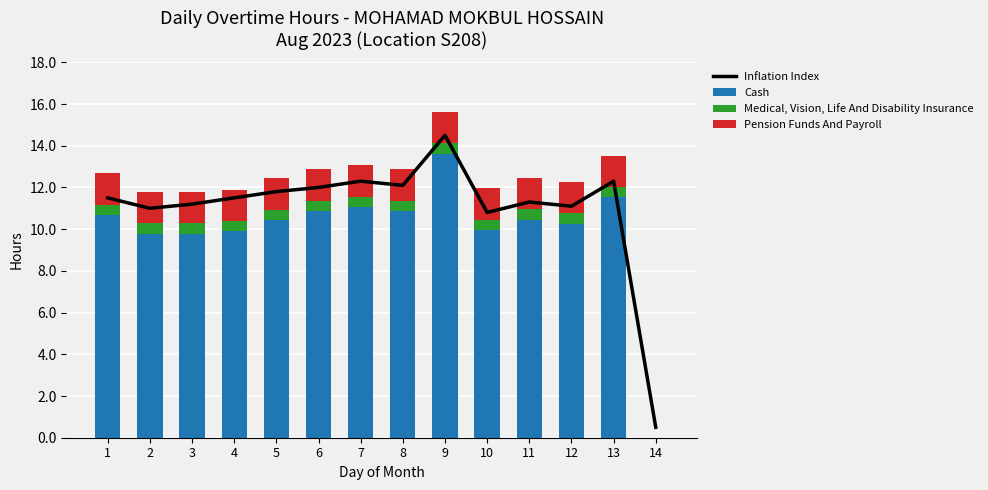

What is the spread (max minus min) of values at 7?

11.8